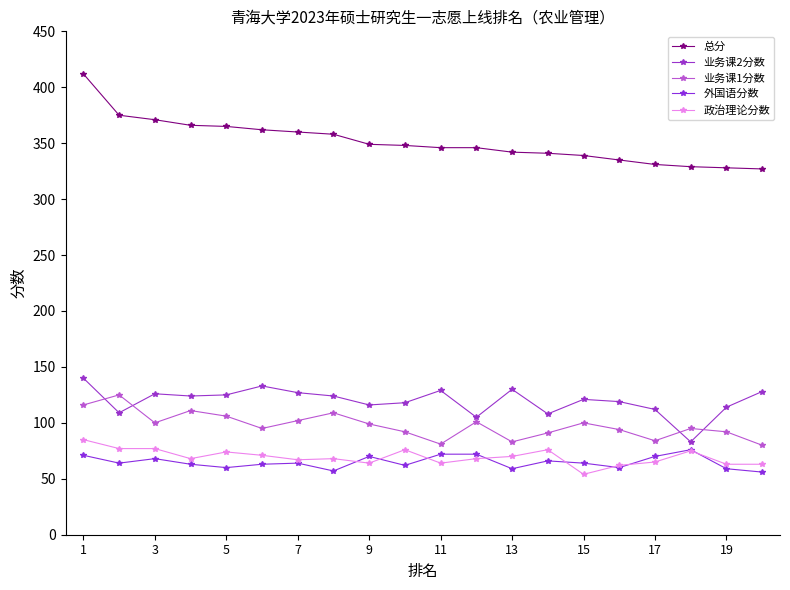

How many values in the 业务课2分数 series are below 124?

10